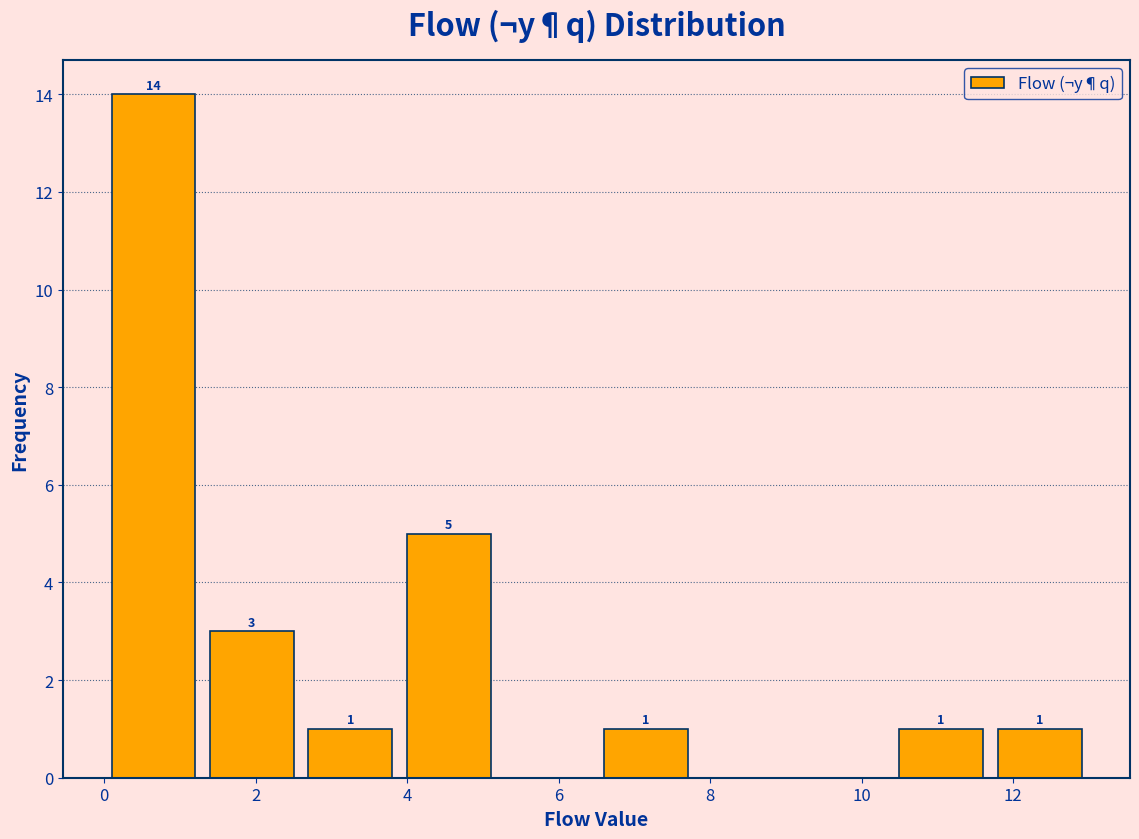

Over which range of the x-axis is the bar tallest?

0.0 to 1.3